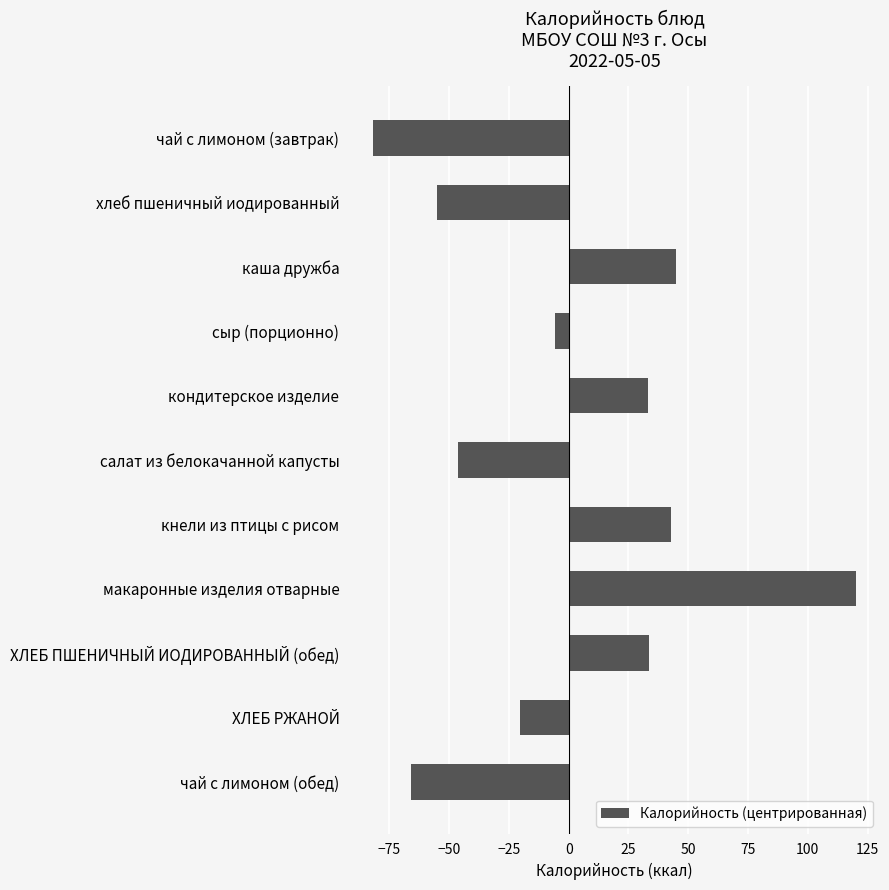

How many values are above zero?

5